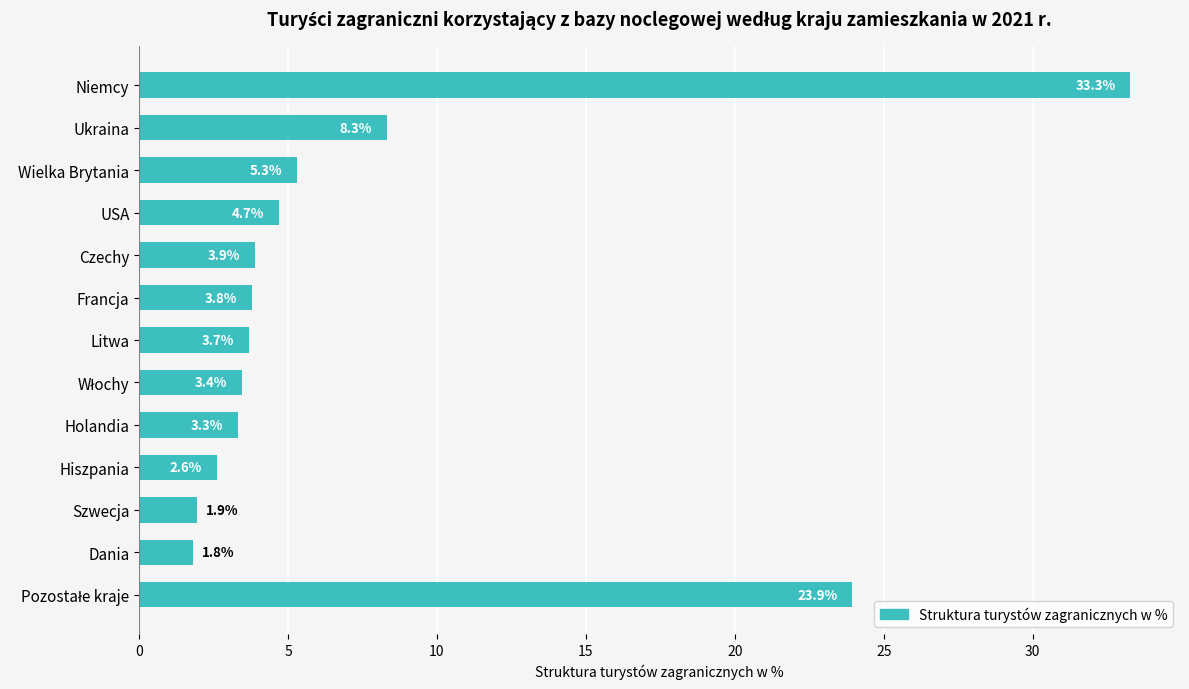

How many data points are above 3?

10